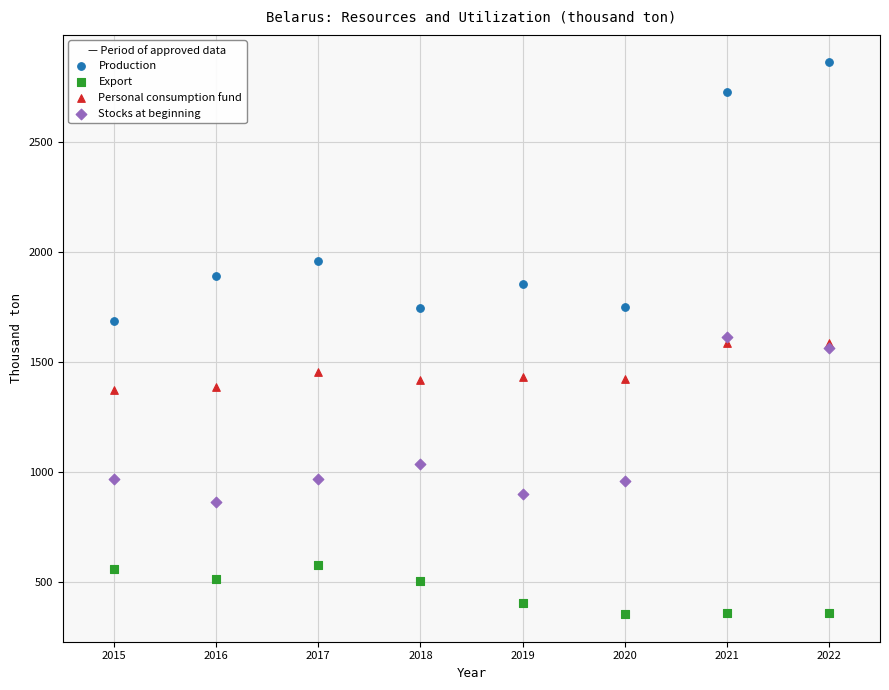

Which series contains the lowest Y value?

Export